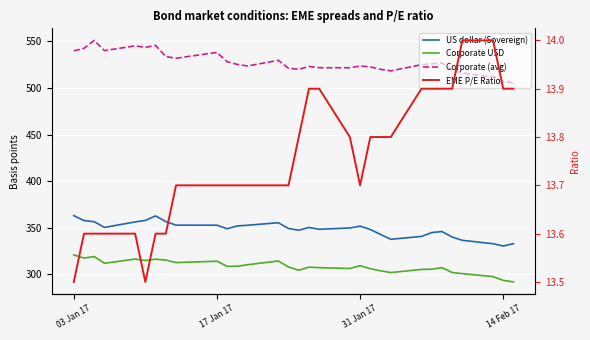

How many data points in Corporate (avg) are above 525?

16